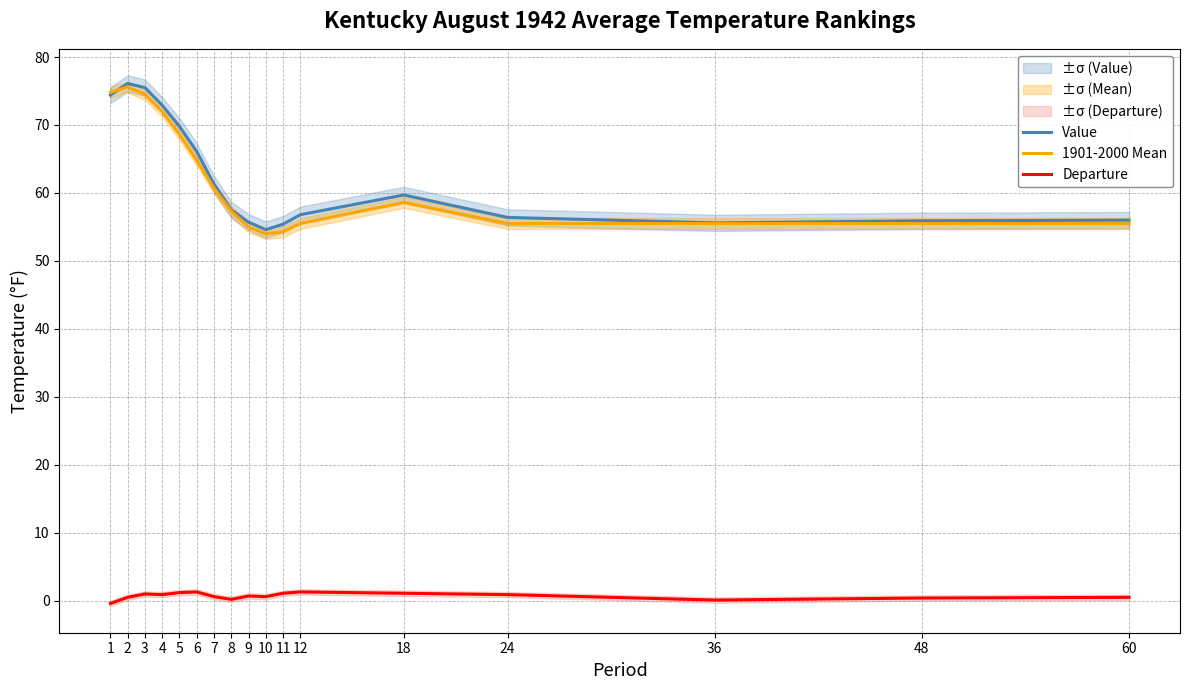

Is this an area chart (filled region under the line)?

No